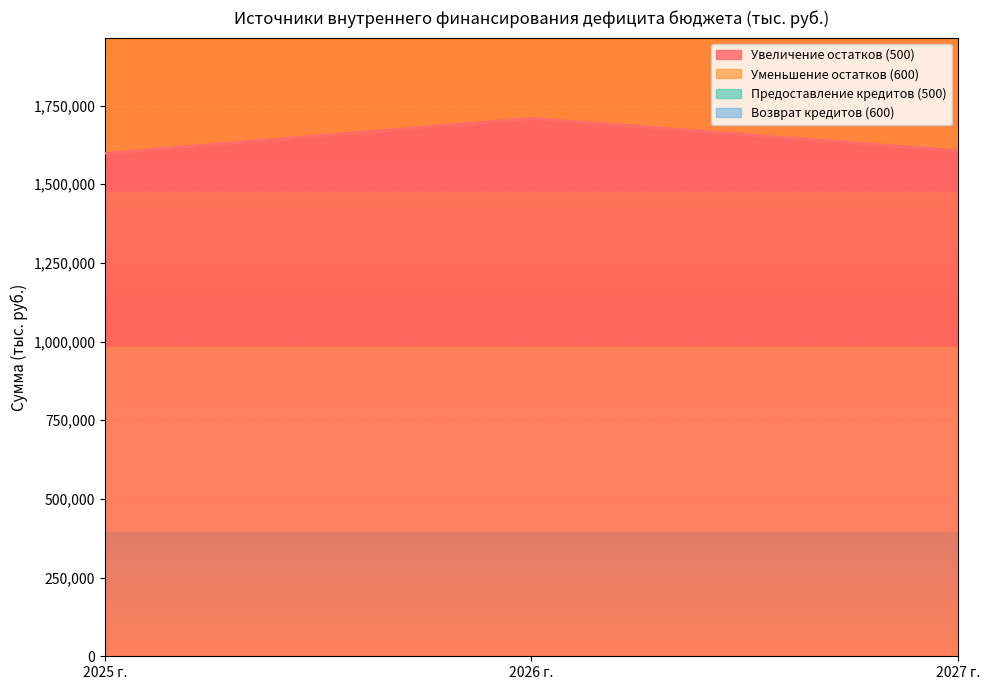

What is the maximum value shown in the chart?

3419000.8